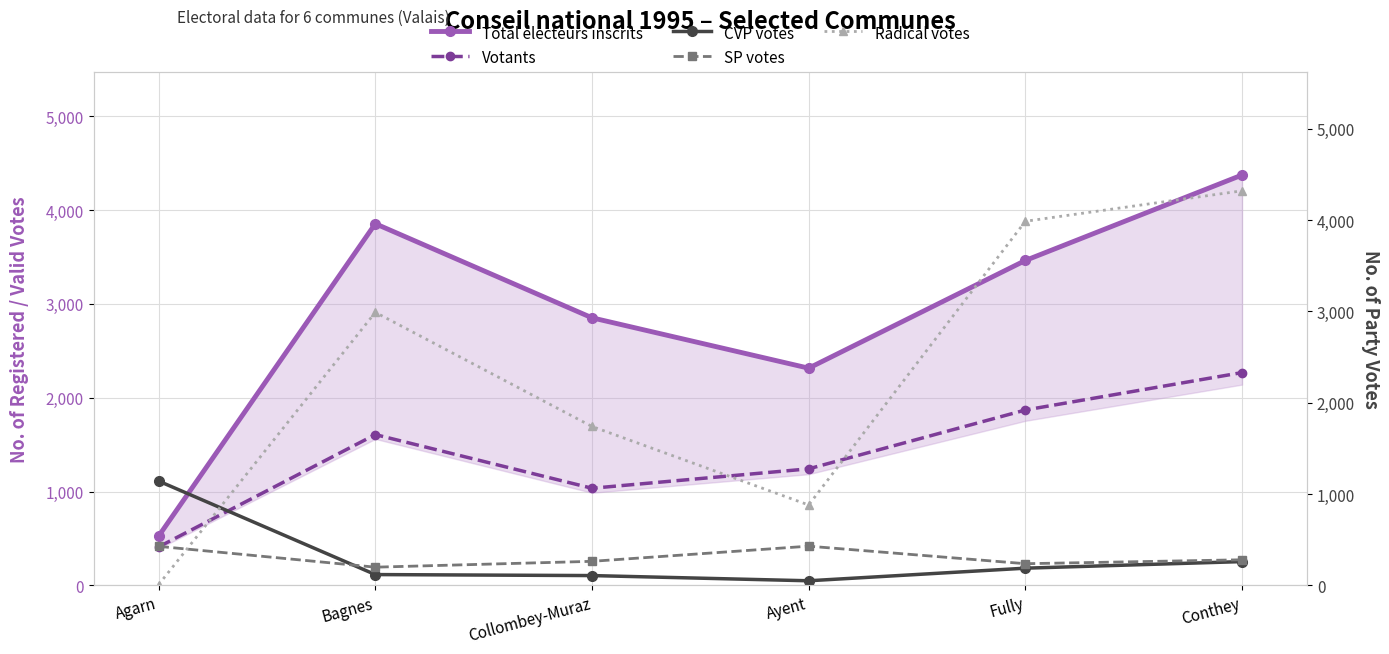

Reading right to left, what are all the values shown in this chart?

Total électeurs inscrits: 4374	3463	2315	2852	3855	525
Votants: 2268	1869	1242	1035	1607	410
CVP votes: 260	188	50	107	118	1142
SP votes: 280	237	429	263	199	427
Radical votes: 4321	3987	880	1740	2990	8